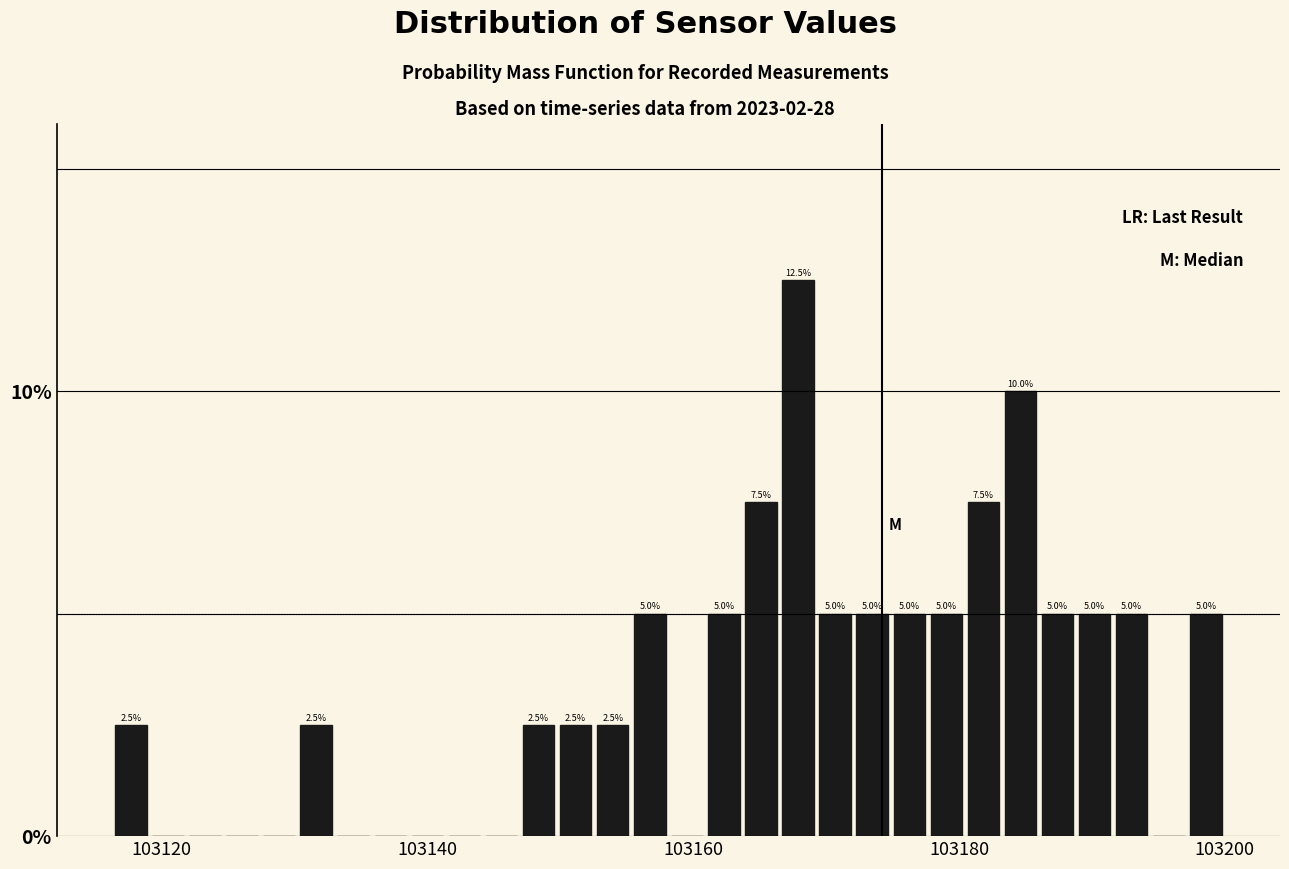

Around what value on the x-axis is the tallest bar? Give the approximate position of its centre, as read against the axis.

103168